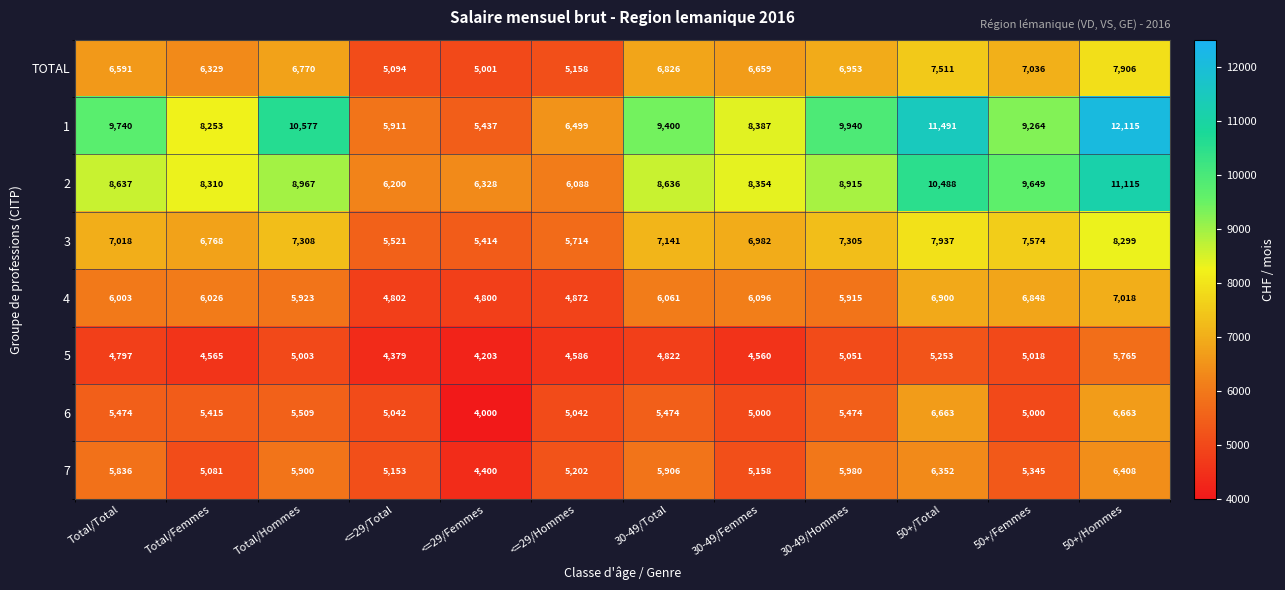

What is the average value of the 2 series?

8474